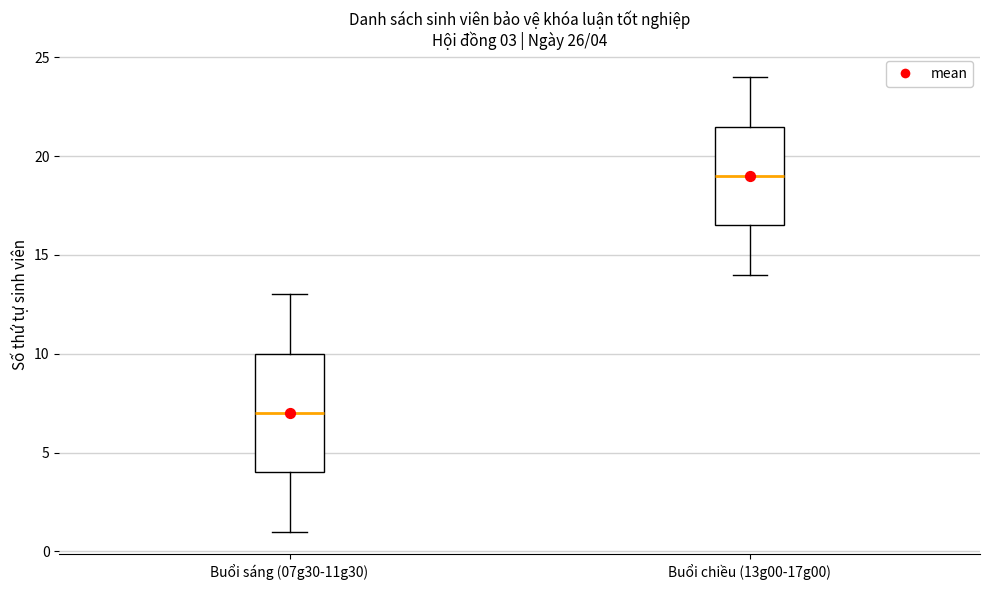

Comparing the boxes themselves (not the whiskers), which one is the tallest?

Buổi sáng (07g30-11g30)